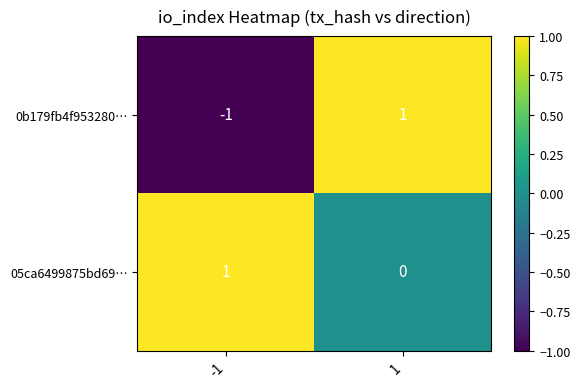

The value of 05ca6499875bd69… at -1 is 0. True or false?

False